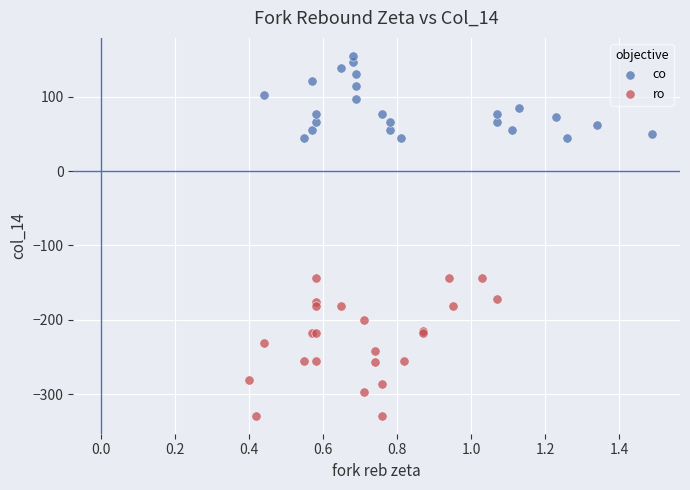

Which series has the largest Y range (max minus min)?

ro